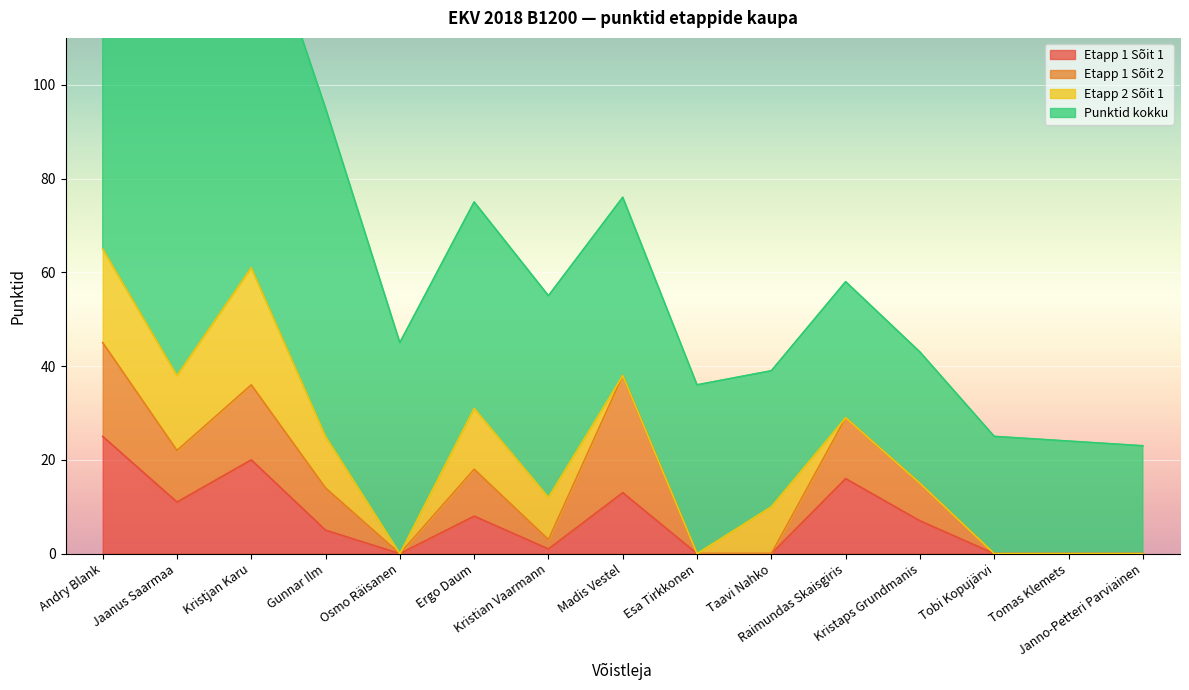

What is the sum of all Etapp 1 Sõit 1 values?

106